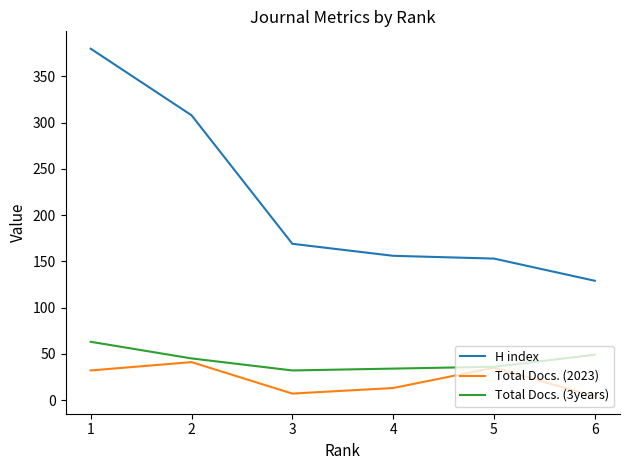

Which series has the largest total across all categories?

H index